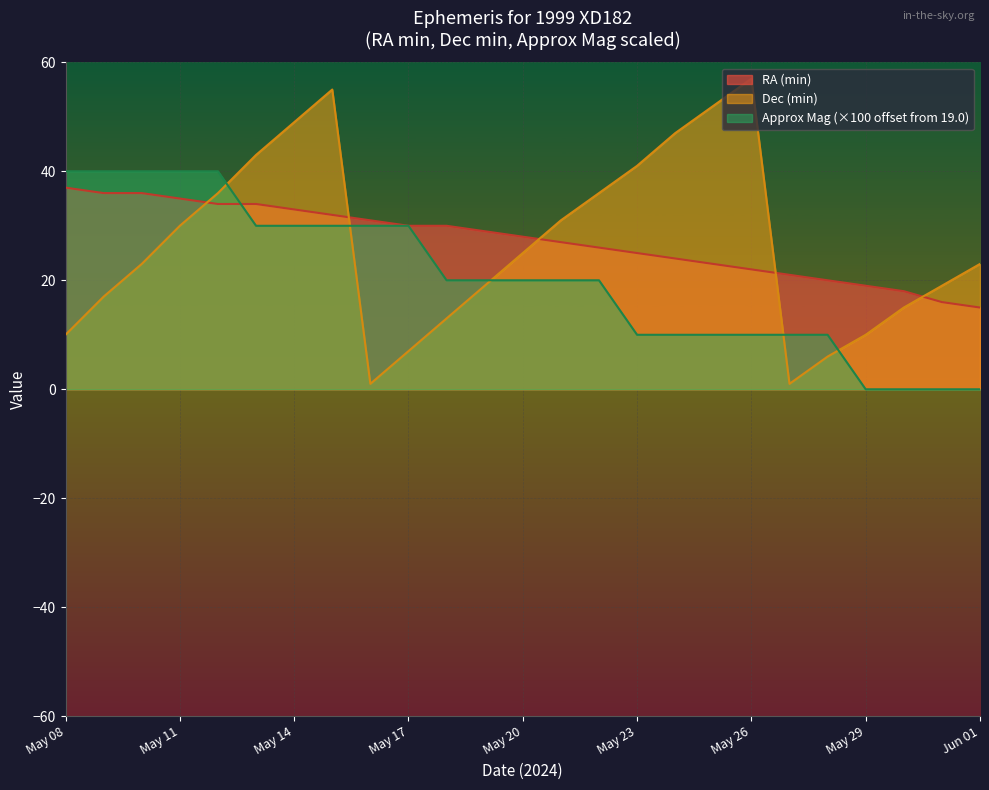

Count the number of data series in this chart.

3